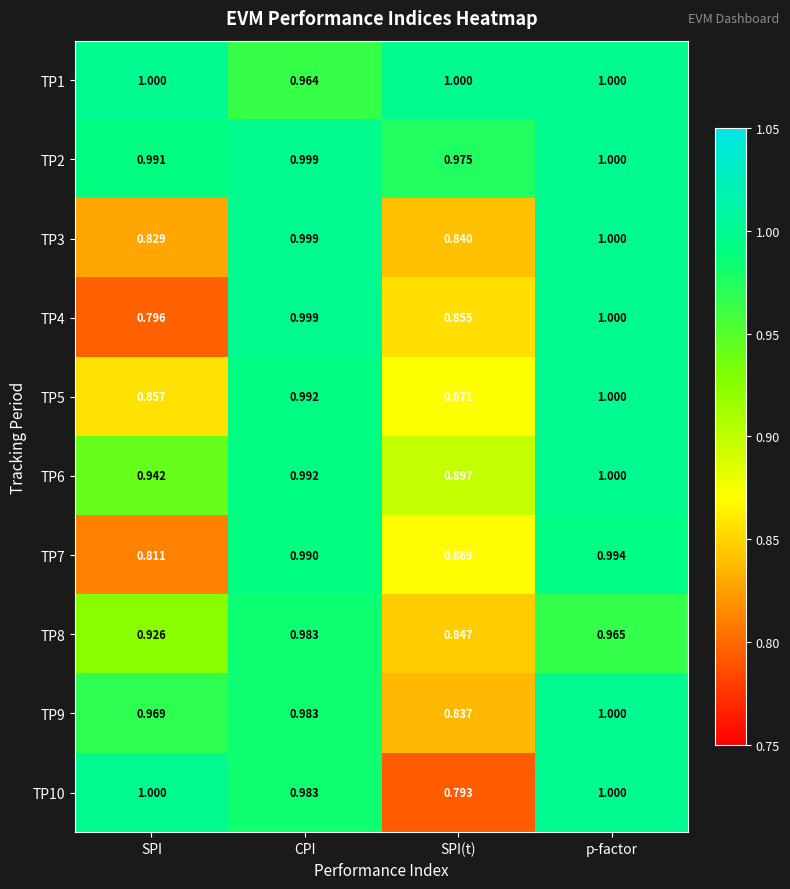

Is the value of TP3 at CPI greater than the value of TP6 at SPI?

Yes